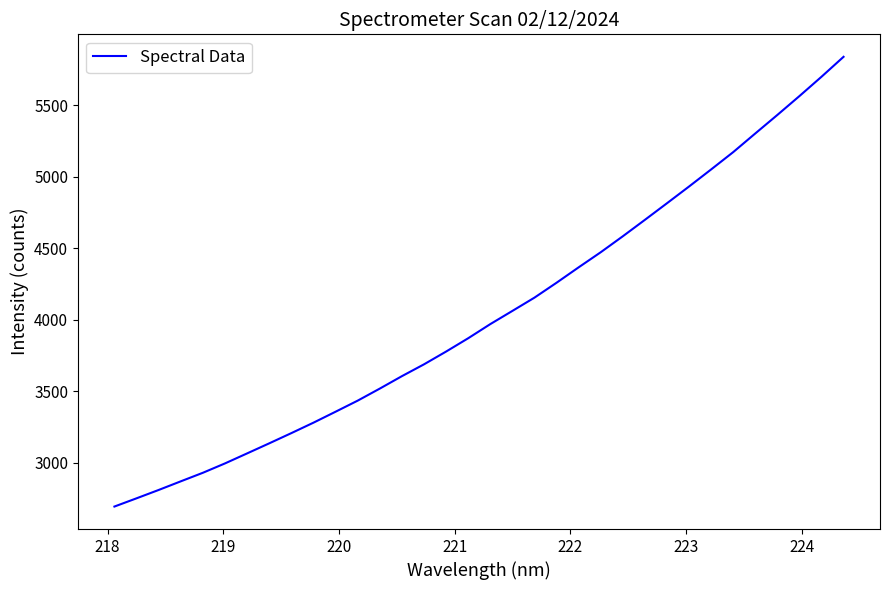

Reading left to right, what are all the values shown in this chart?

2693.1	2750.7	2809.1	2869.5	2929.4	2994.9	3064.8	3135.2	3206.7	3279.7	3356.3	3433.8	3517.9	3604.9	3687.6	3776.9	3870.0	3968.8	4061.1	4154.0	4258.2	4365.9	4471.5	4583.1	4698.0	4814.0	4931.2	5050.5	5171.6	5302.0	5431.5	5563.3	5698.4	5838.0